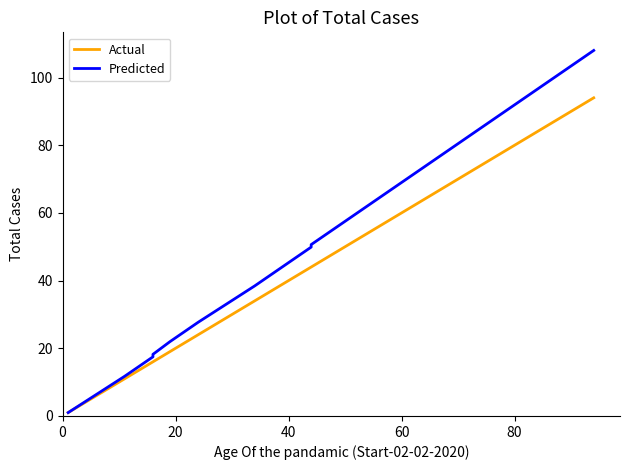

What are all the series names shown in the legend?

Actual, Predicted